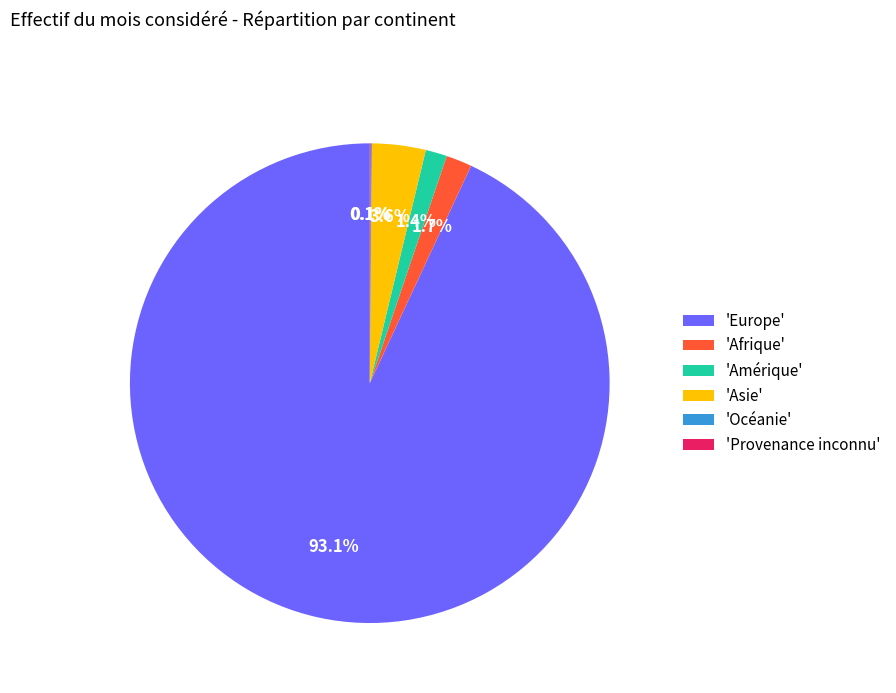

Is there any slice that represents more than half of the pie?

Yes